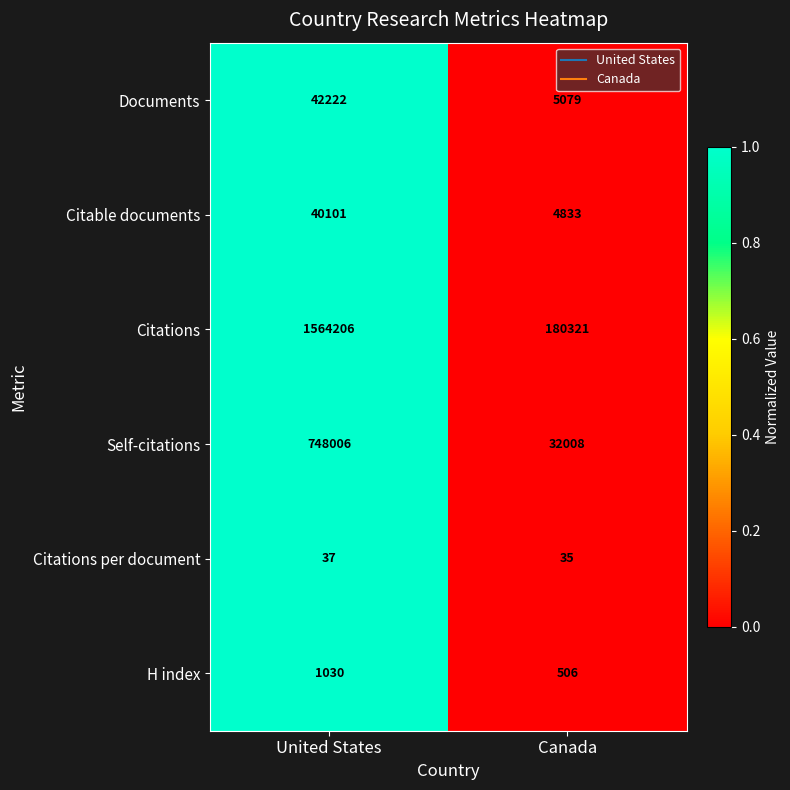

Where is Documents nearest to the value 23650?

Canada